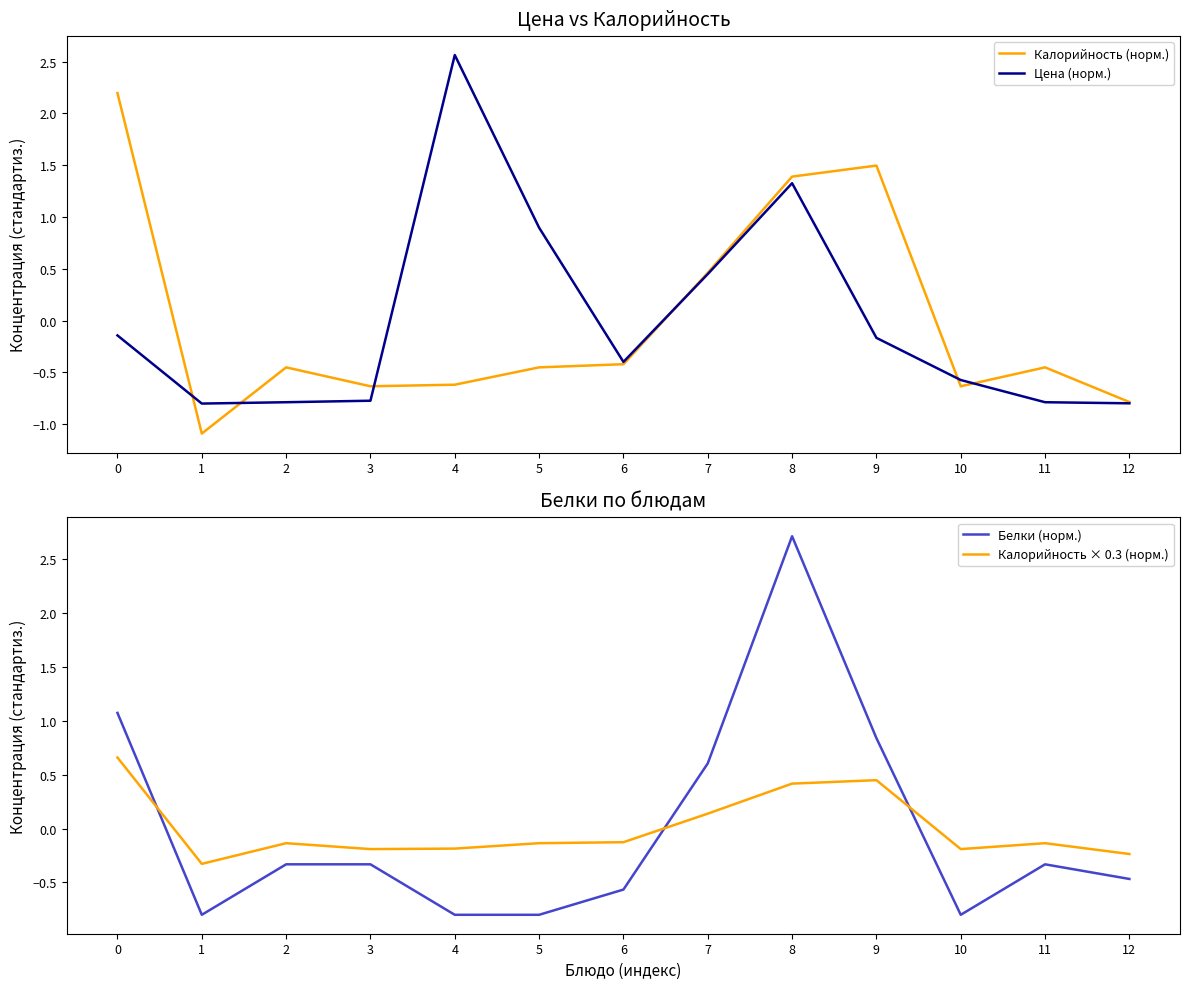

True or false: Белки (норм.) has more than 1 interior local peaks.

True